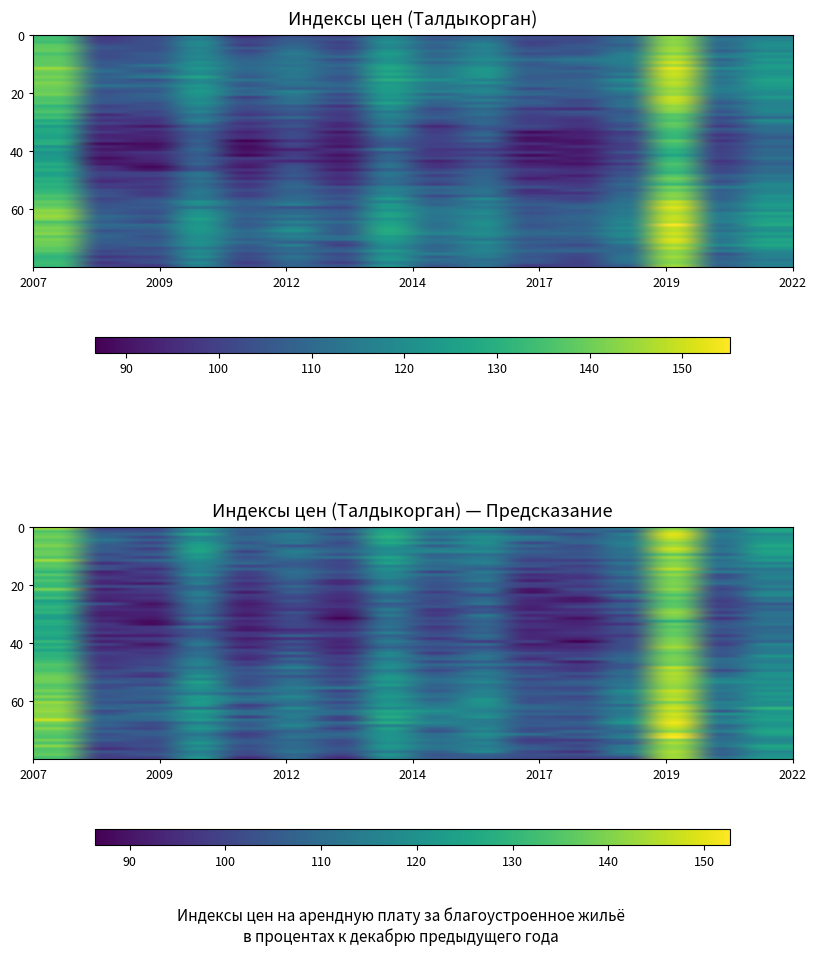

Which category has the lowest value across all series?

2008